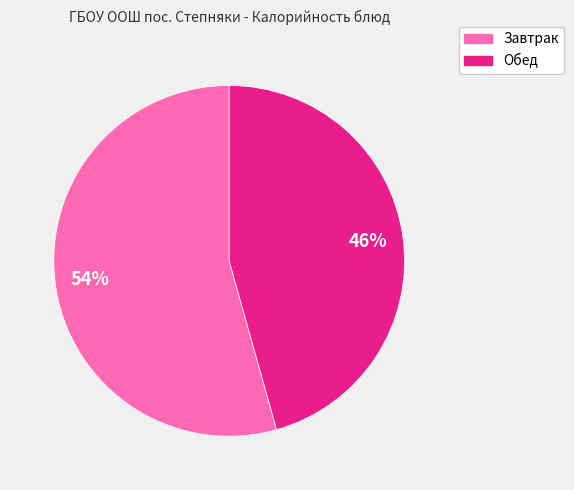

Is the sum of Завтрак and Обед greater than half?

Yes